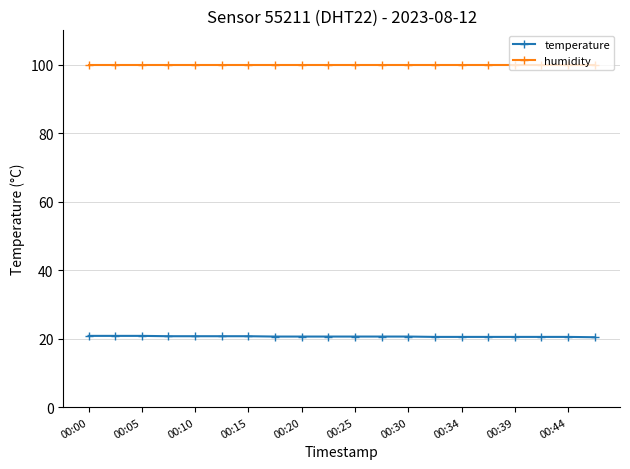

Rank the series by their average value, from highest to lowest.

humidity, temperature